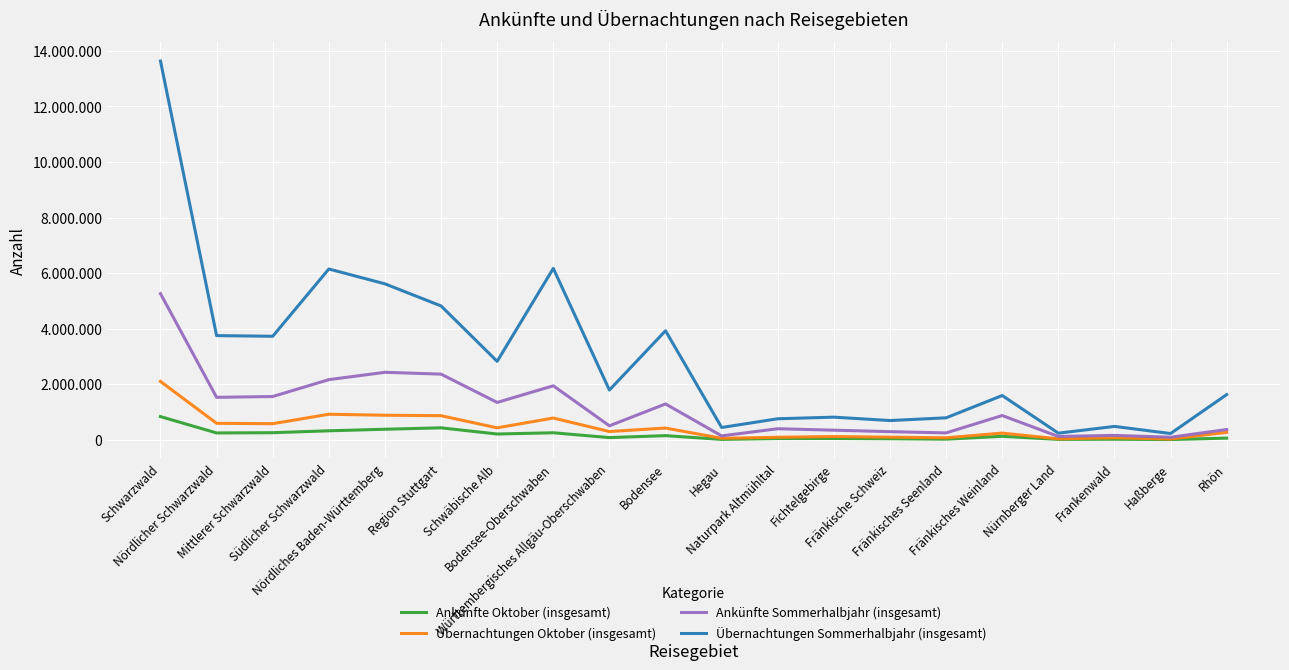

True or false: Übernachtungen Oktober (insgesamt) and Ankünfte Oktober (insgesamt) intersect in this chart.

False